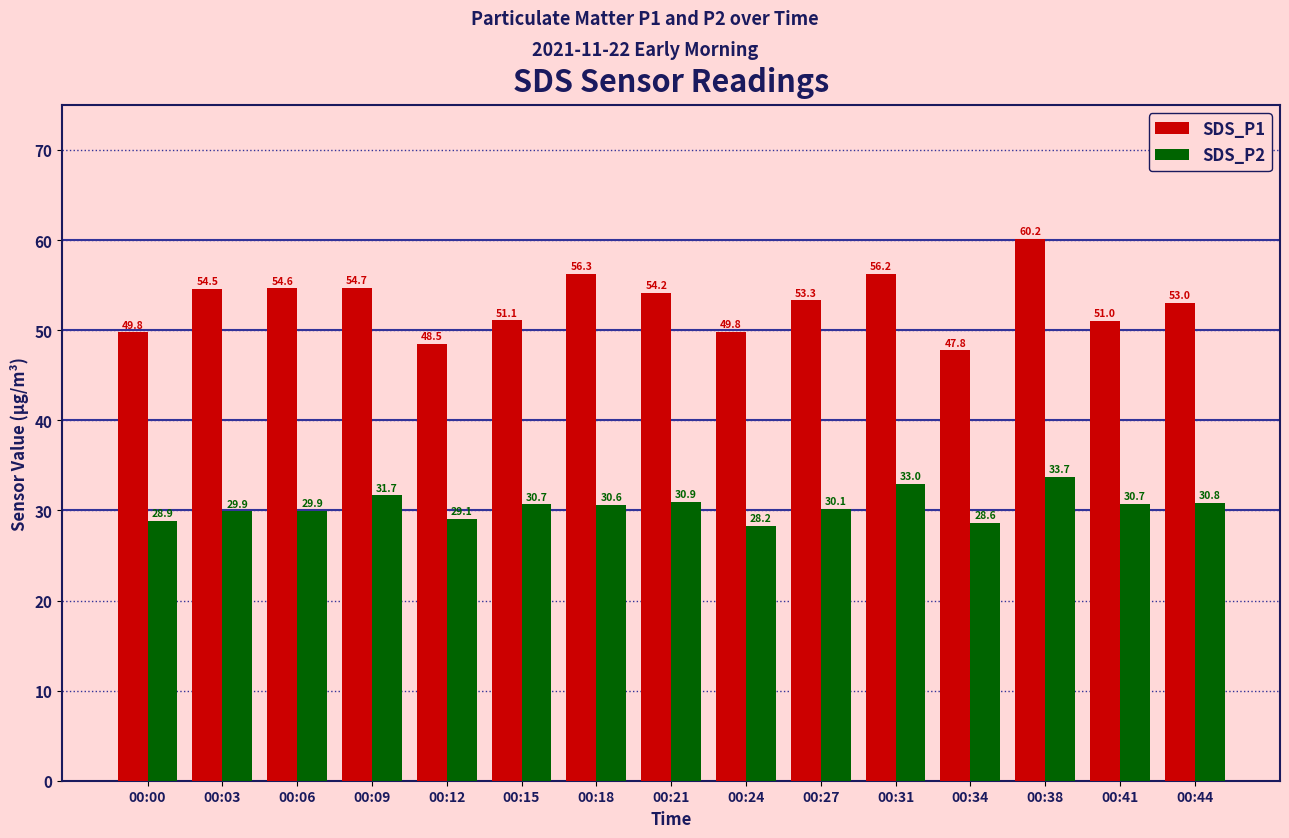

List the series in order of their overall mean, lowest first.

SDS_P2, SDS_P1